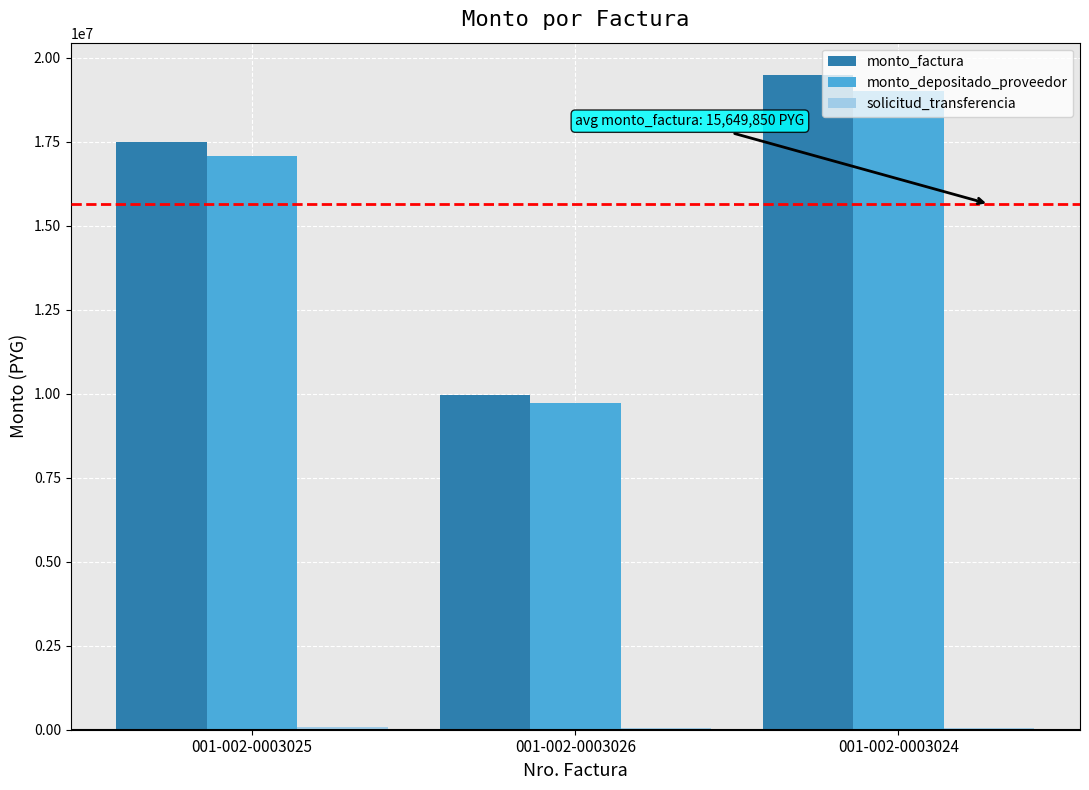

Where is monto_factura nearest to the value 14729100?

001-002-0003025